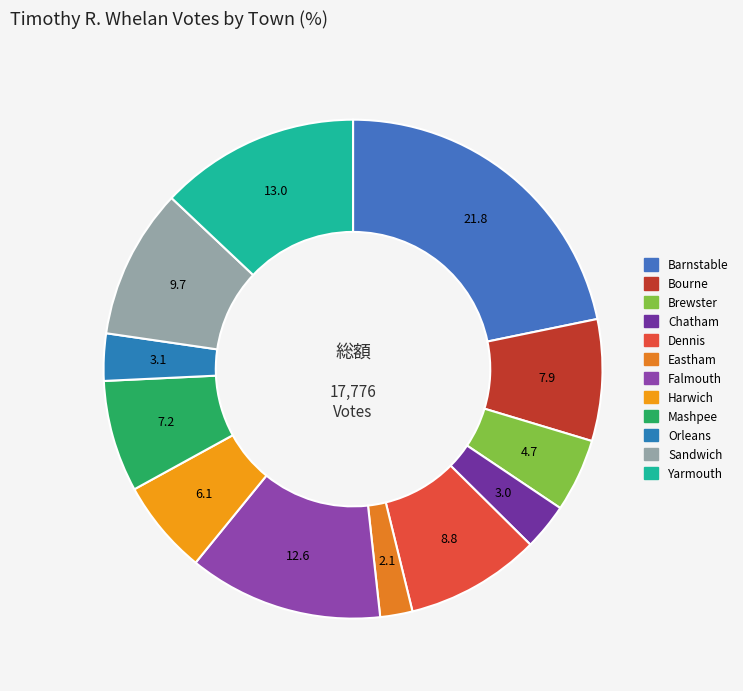

To the nearest percent, what percentage of the pie is Dennis?

9%